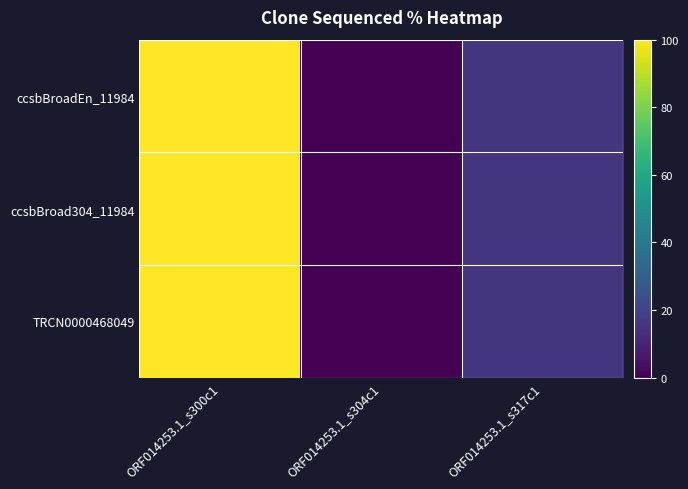

Reading left to right, extract all data points from this chart.

ccsbBroadEn_11984: ORF014253.1_s300c1=100.0	ORF014253.1_s304c1=0.0	ORF014253.1_s317c1=15.2
ccsbBroad304_11984: ORF014253.1_s300c1=100.0	ORF014253.1_s304c1=0.0	ORF014253.1_s317c1=15.2
TRCN0000468049: ORF014253.1_s300c1=100.0	ORF014253.1_s304c1=0.0	ORF014253.1_s317c1=15.2